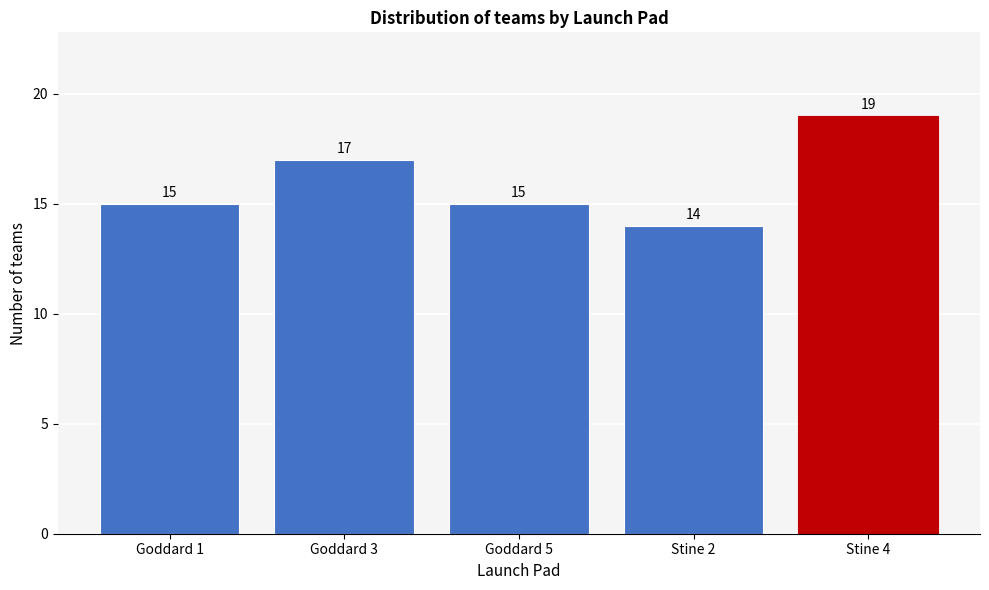

Reading left to right, transcribe all the data shown in this chart.

15	17	15	14	19